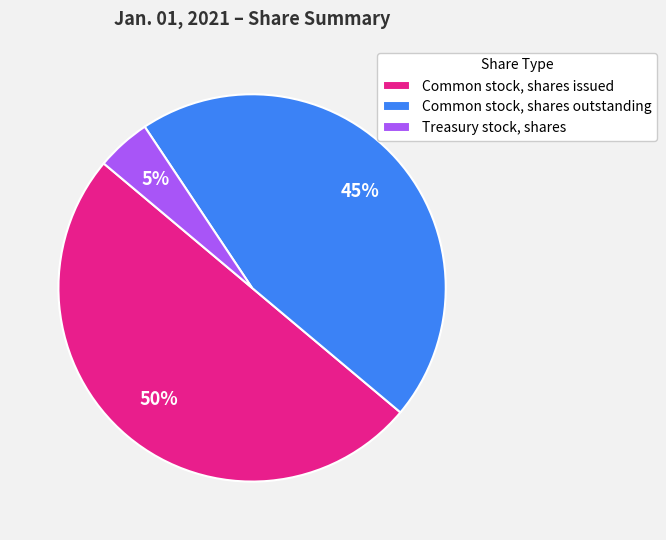

Which has a higher value, Common stock, shares issued or Treasury stock, shares?

Common stock, shares issued